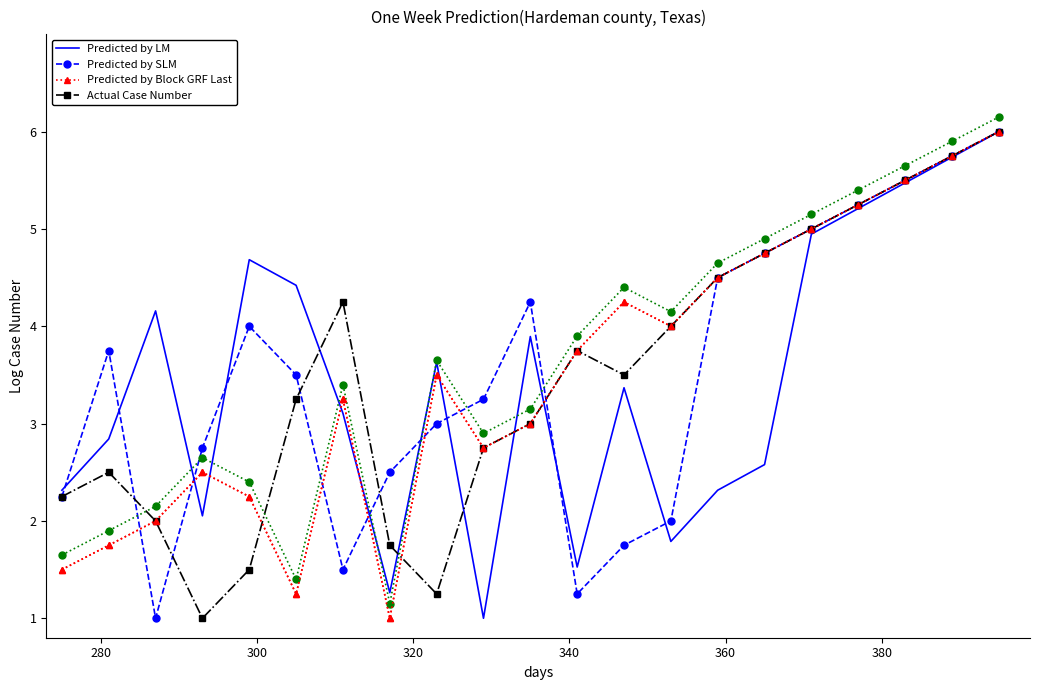

How many distinct data groups are displayed?

4